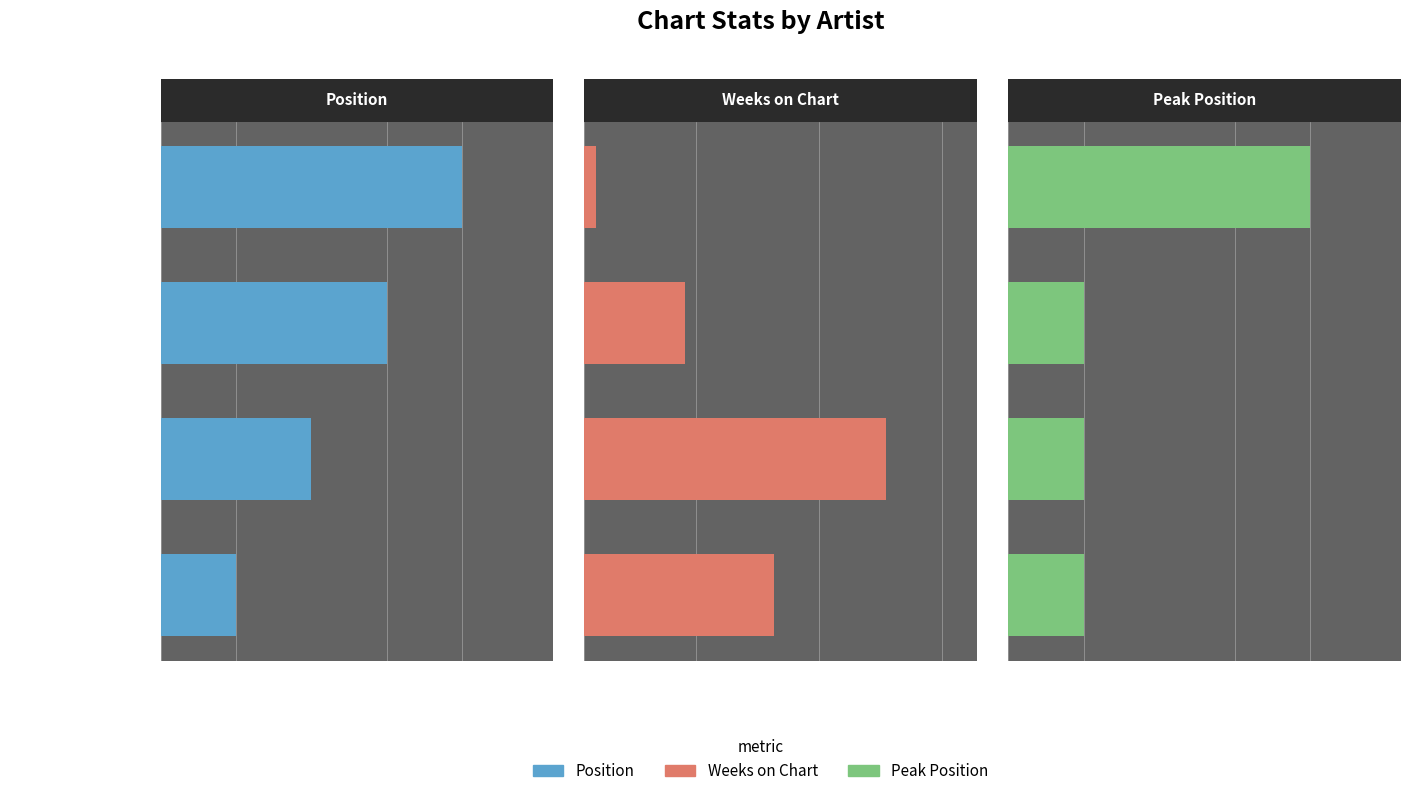

What is the minimum value for Position?

1